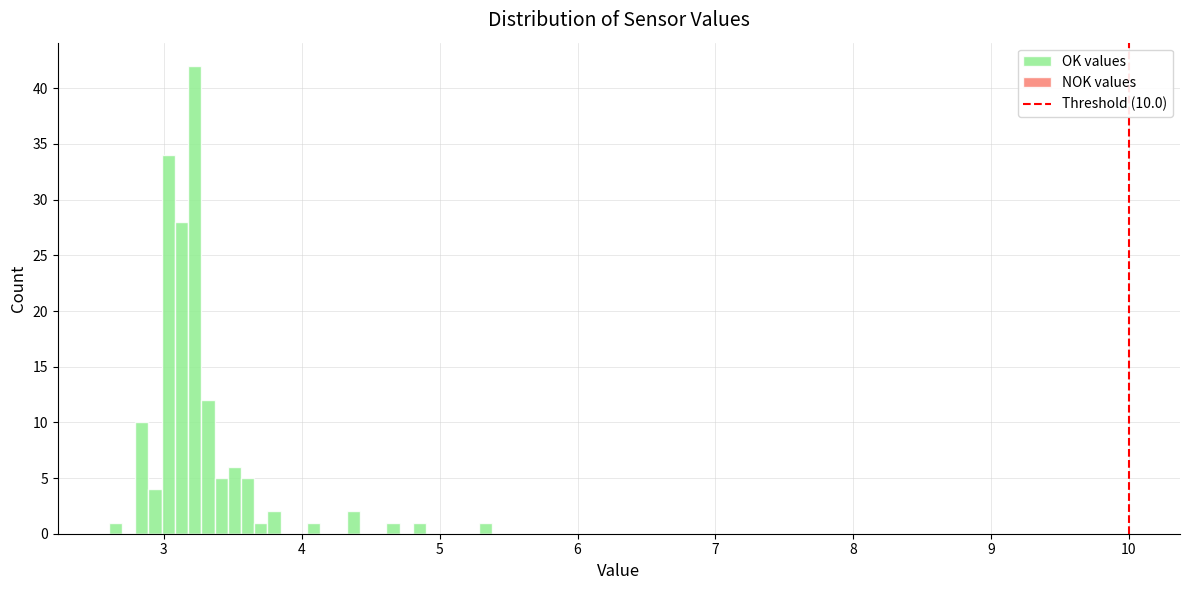

Around what value on the x-axis is the tallest bar? Give the approximate position of its centre, as read against the axis.

3.2